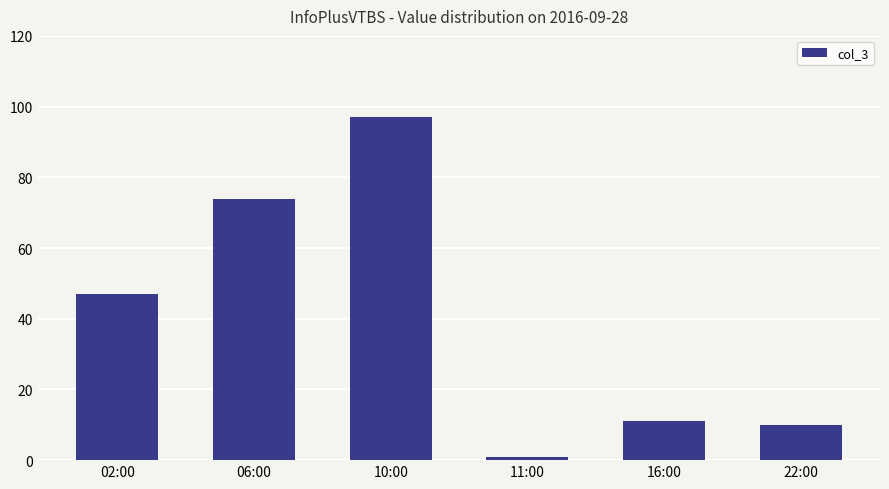

What is the value of the 2nd bar from the left?

74